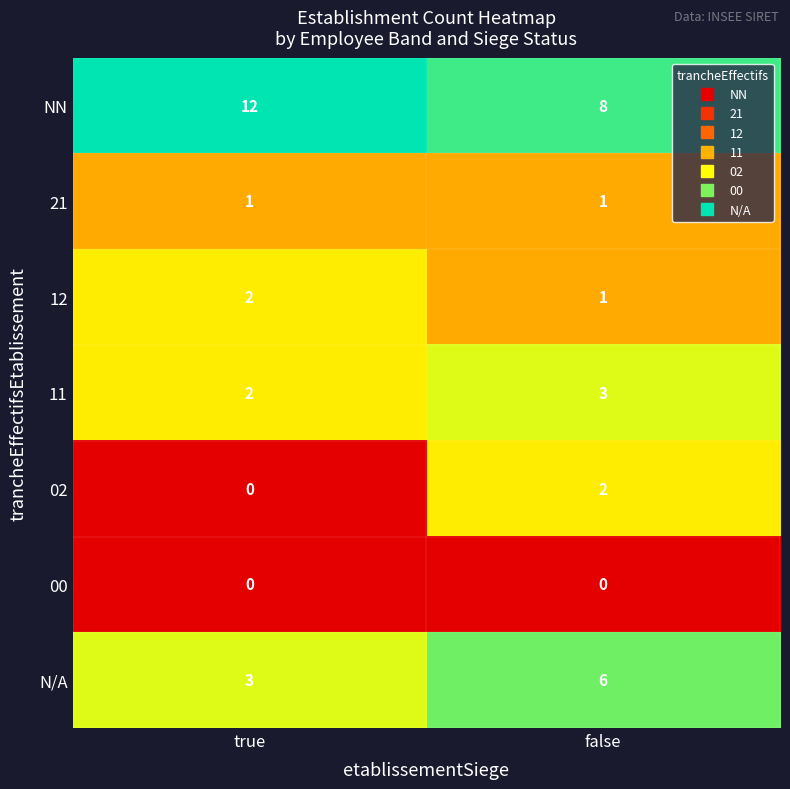

True or false: 21 has a value of 1 at false.

True